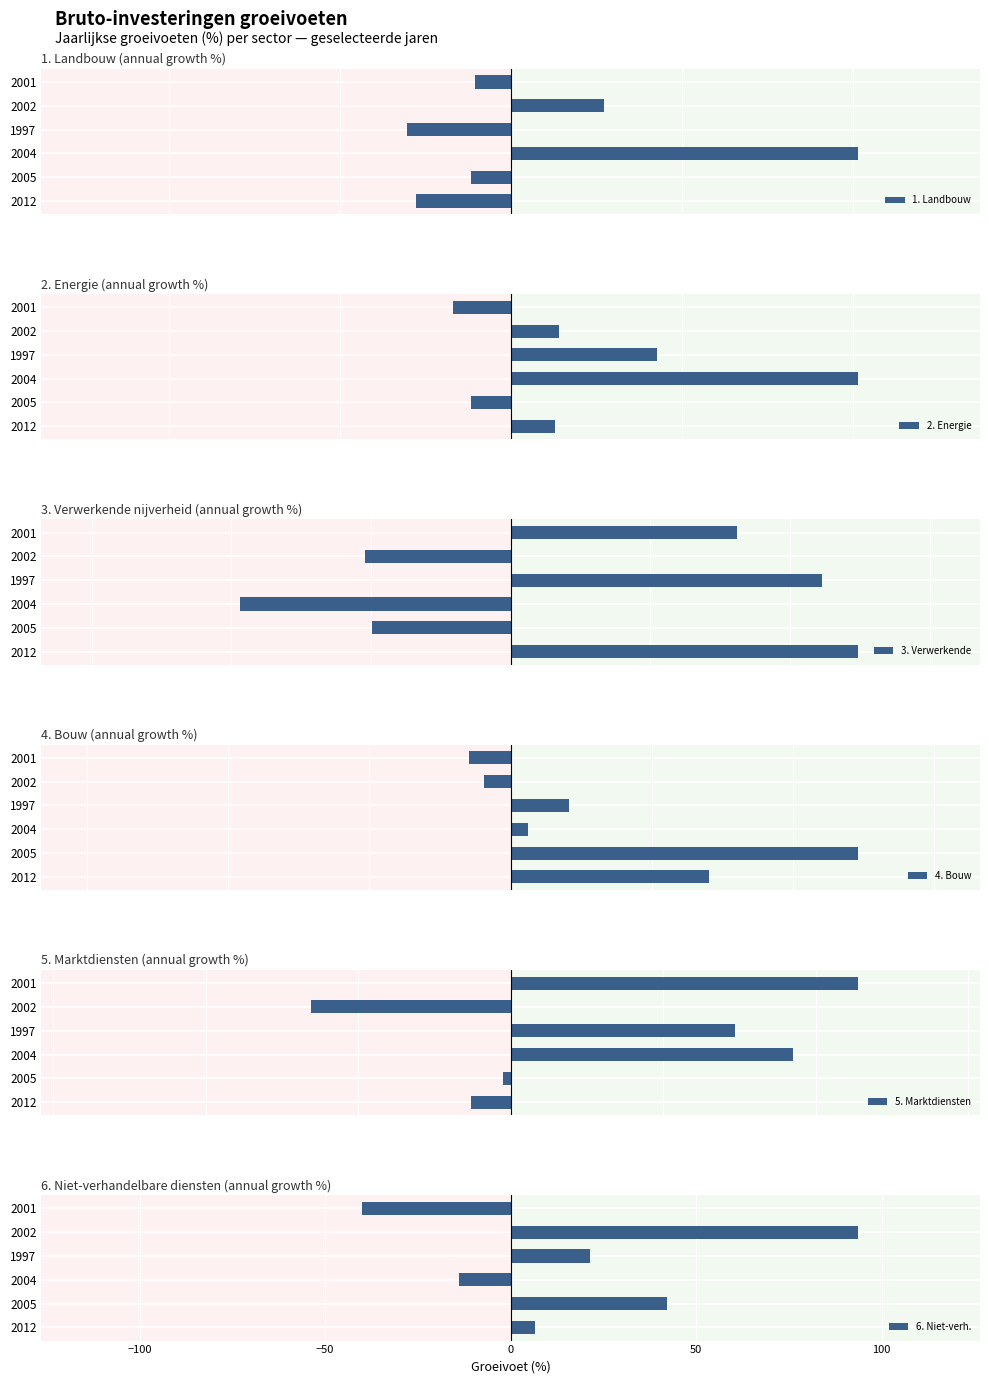

List the labels in order of 6. Niet-verh. value, smallest first.

2001, 2004, 2012, 1997, 2005, 2002